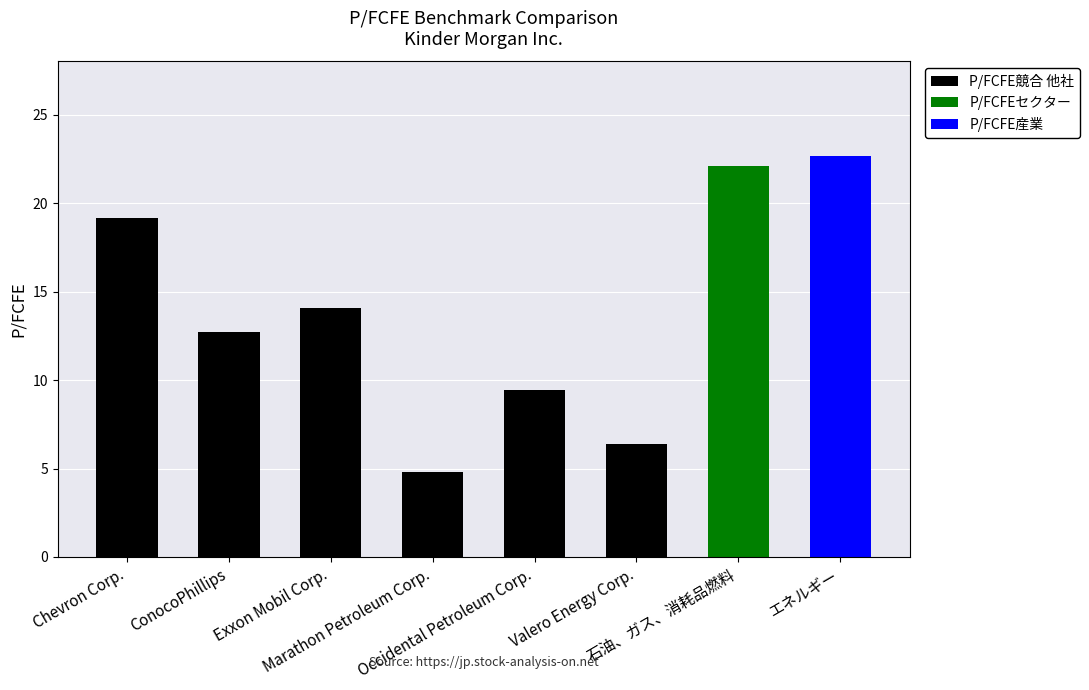

What are all the series names shown in the legend?

P/FCFE競合 他社, P/FCFEセクター, P/FCFE産業